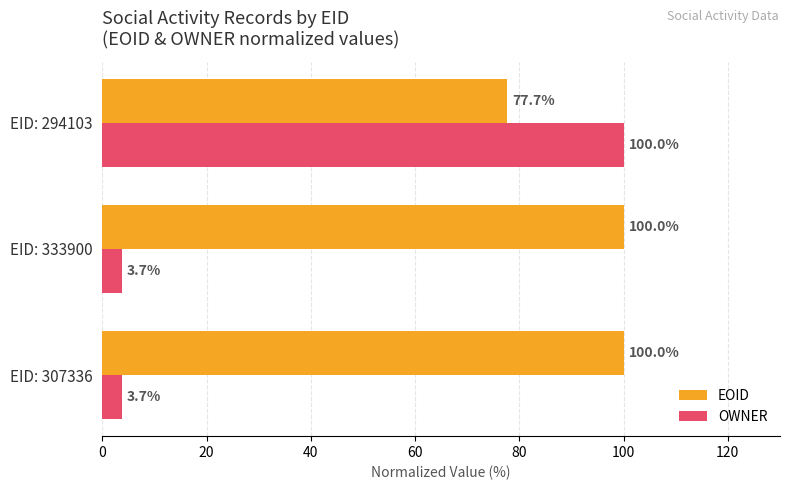

Where is EOID nearest to the value 88?

EID: 294103